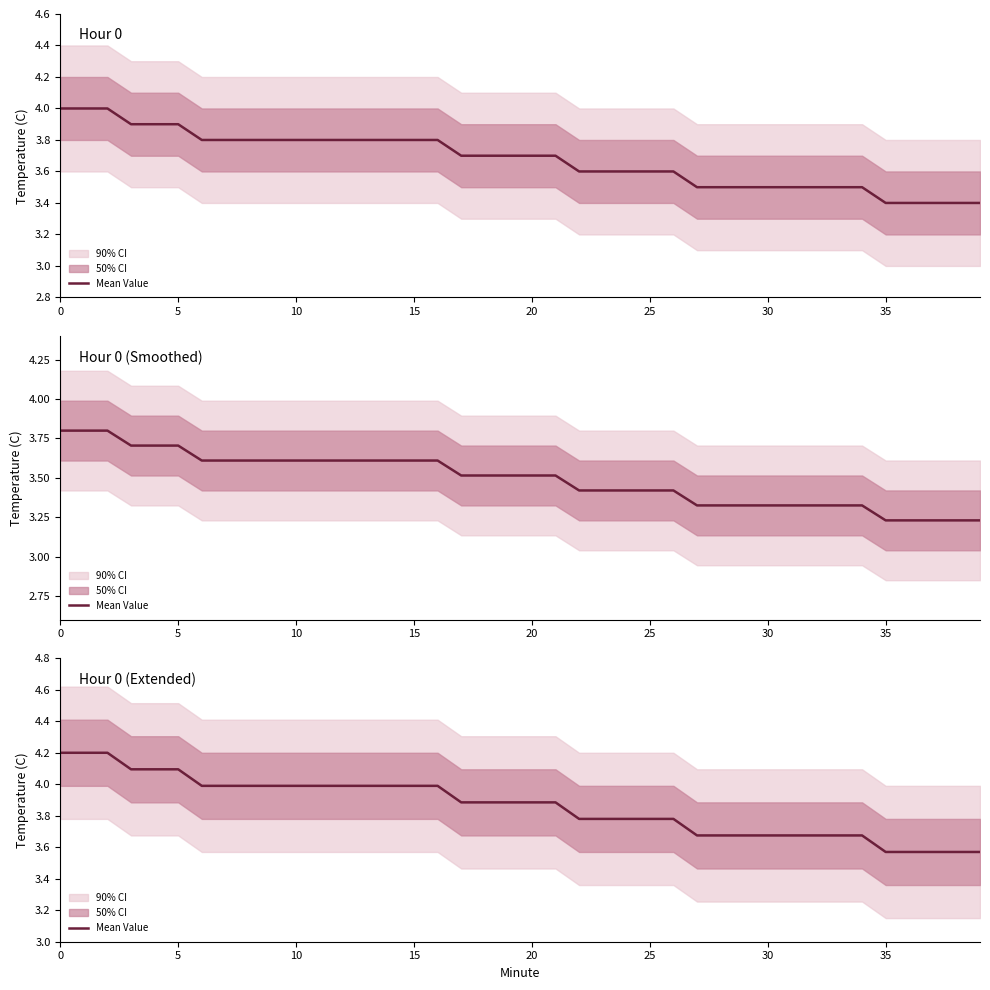

Reading left to right, list all the values displayed in this chart.

4.2	4.2	4.2	4.1	4.1	4.1	4.0	4.0	4.0	4.0	4.0	4.0	4.0	4.0	4.0	4.0	4.0	3.9	3.9	3.9	3.9	3.9	3.8	3.8	3.8	3.8	3.8	3.7	3.7	3.7	3.7	3.7	3.7	3.7	3.7	3.6	3.6	3.6	3.6	3.6